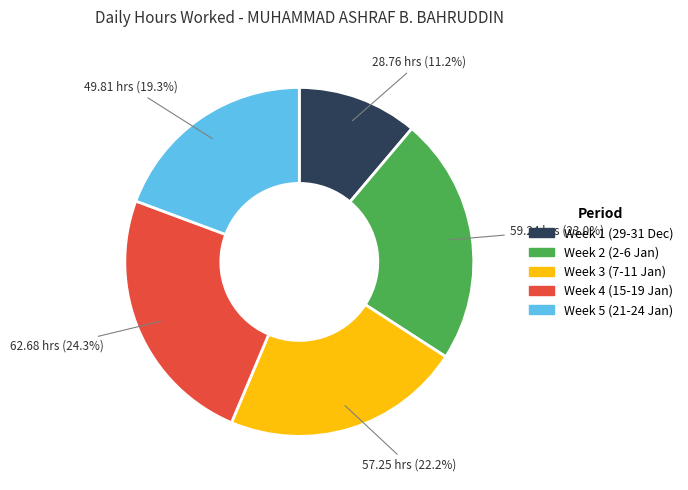

Is there a majority slice in this chart?

No